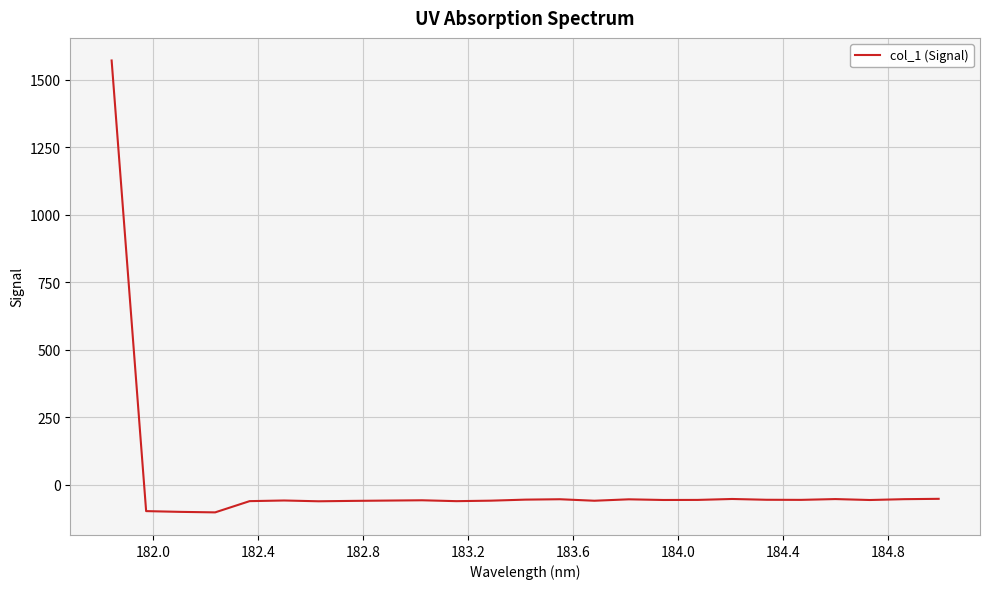

What is the difference between the maximum and minimum values?

1672.6